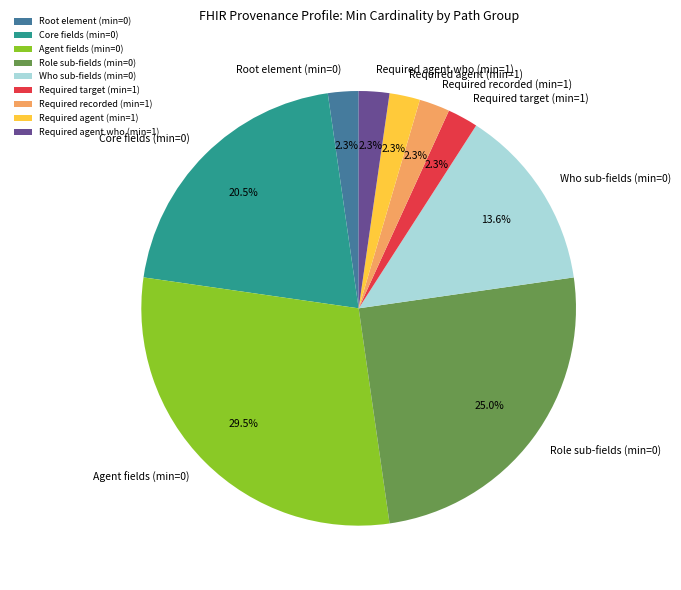

What is the ratio of the value at Required agent (min=1) to the value at Root element (min=0)?

1.0